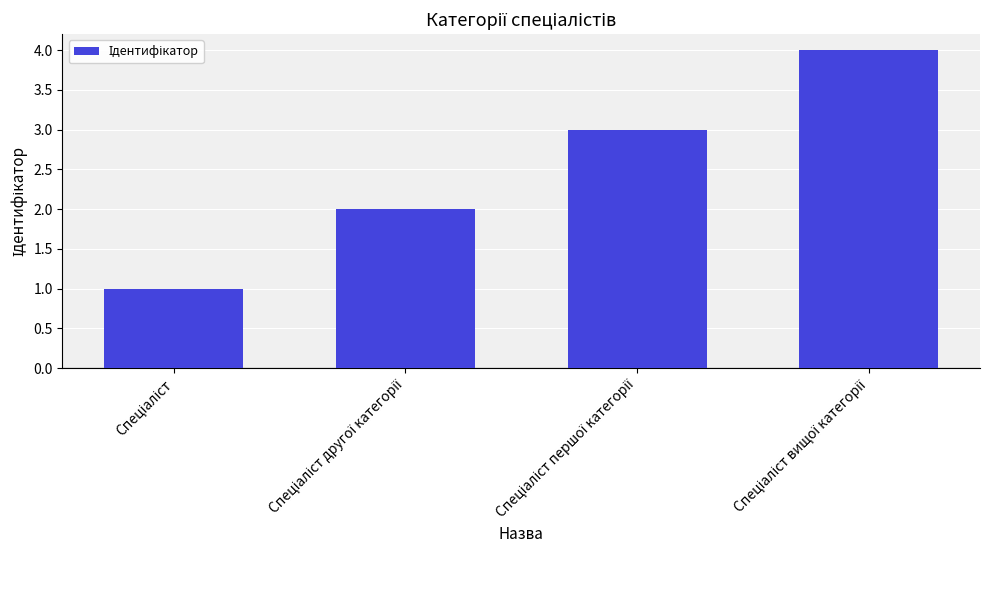

What is the greatest value displayed?

4